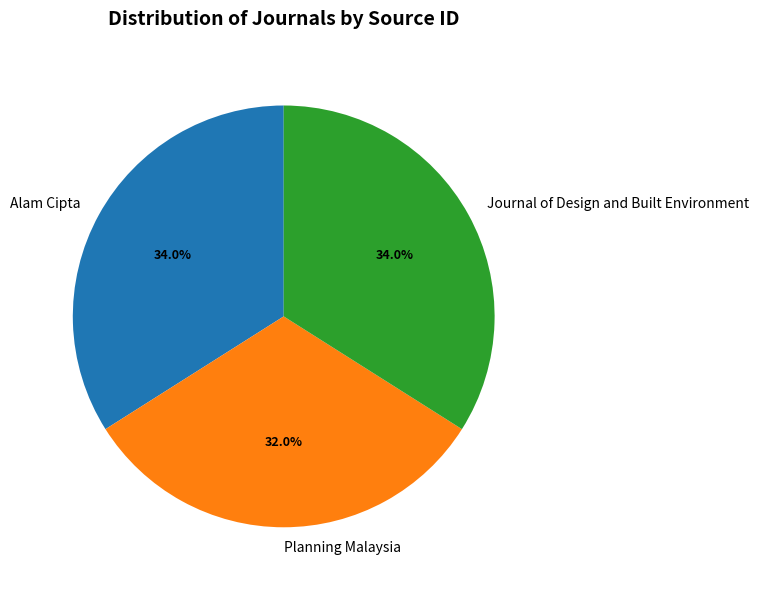

Does Journal of Design and Built Environment represent more than half of the total?

No